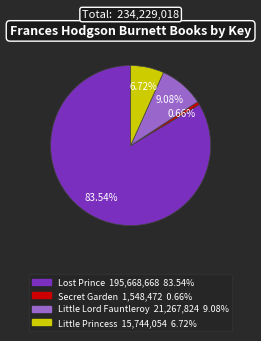

What is the largest slice in the pie chart?

Lost Prince